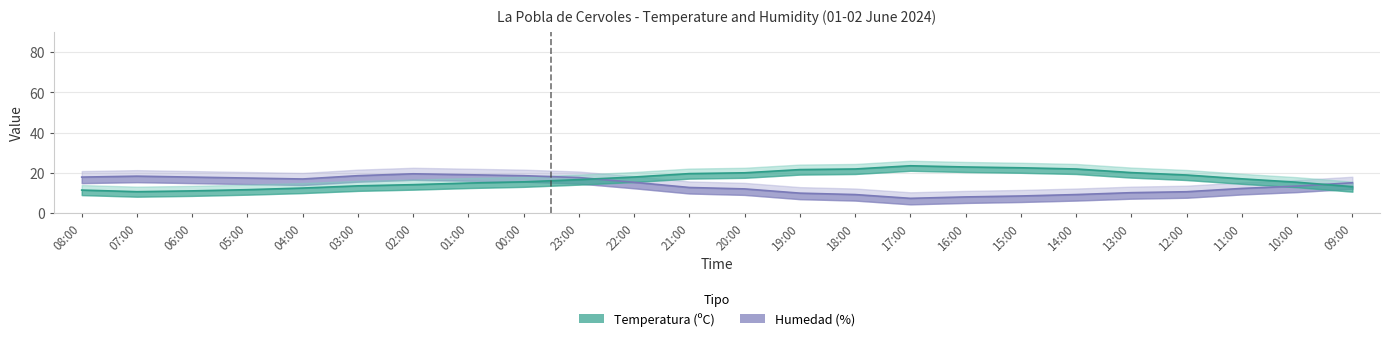

Where is the first local maximum for Humedad (%)?

07:00